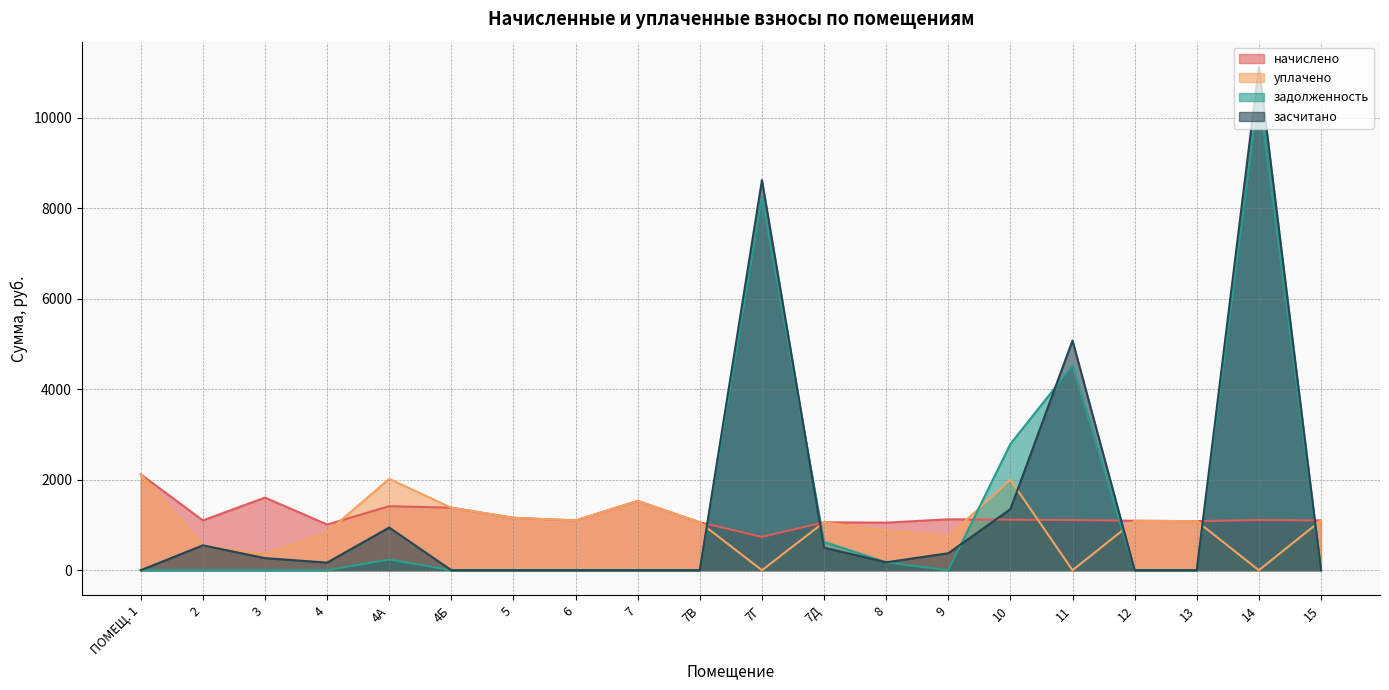

Reading left to right, transcribe all the data shown in this chart.

начислено: ПОМЕЩ. 1=2119.7	2=1101.2	3=1606.3	4=1010.2	4А=1415.9	4Б=1382.8	5=1159.2	6=1101.2	7=1531.8	7В=1059.8	7Г=736.8	7Д=1059.8	8=1051.6	9=1126.1	10=1117.8	11=1109.5	12=1093.0	13=1084.7	14=1109.5	15=1101.2
уплачено: ПОМЕЩ. 1=2119.7	2=550.6	3=345.3	4=841.8	4А=2019.9	4Б=1382.8	5=1159.2	6=1101.2	7=1531.8	7В=1059.8	7Г=0.0	7Д=1059.8	8=876.3	9=750.7	10=2000.0	11=0.0	12=1093.0	13=1084.7	14=0.0	15=1101.2
задолженность: ПОМЕЩ. 1=0.0	2=0.0	3=0.0	4=0.0	4А=236.0	4Б=0.0	5=0.0	6=0.0	7=0.0	7В=0.0	7Г=8257.1	7Д=627.9	8=174.8	9=0.0	10=2791.8	11=4523.2	12=0.0	13=0.0	14=10575.3	15=0.0
засчитано: ПОМЕЩ. 1=0.0	2=550.6	3=267.7	4=168.4	4А=943.9	4Б=0.0	5=0.0	6=0.0	7=0.0	7В=0.0	7Г=8625.5	7Д=497.6	8=175.2	9=375.4	10=1350.7	11=5078.0	12=0.0	13=0.0	14=11130.0	15=0.0